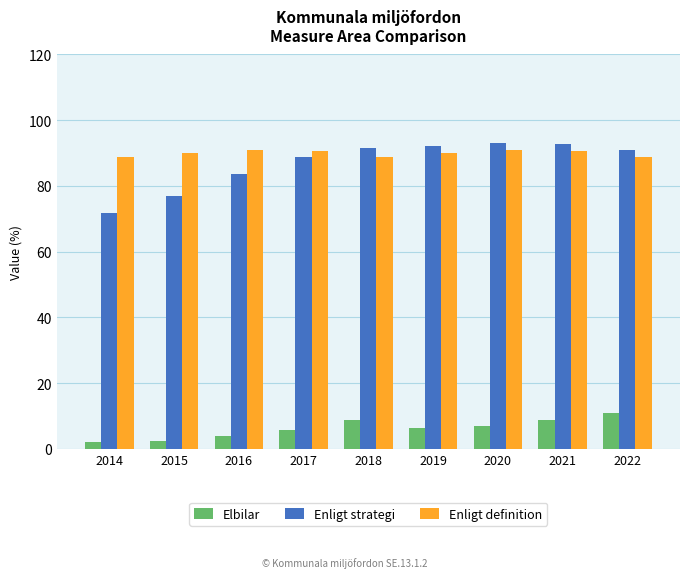

What is the value of the Enligt strategi bar at the 6th from the left?

92.2